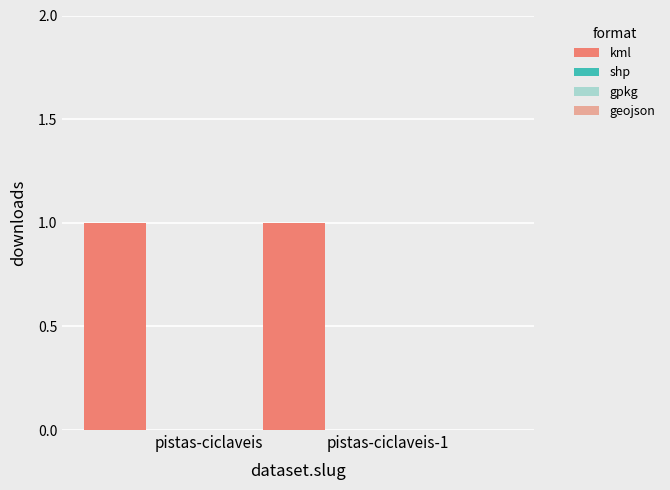

How many bars are there in each group?

4